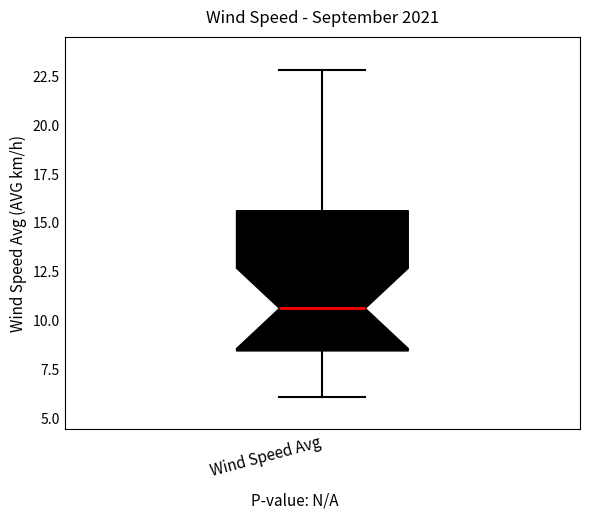

Read this box plot against the y-axis: the position of the median line, the range covered by the box, and the ends of both whiskers. The values are not printed on the chart, so give them approximately, as read against the axis.

median 10.5, box 8.5 to 15.5, whiskers 6.0 to 23.0